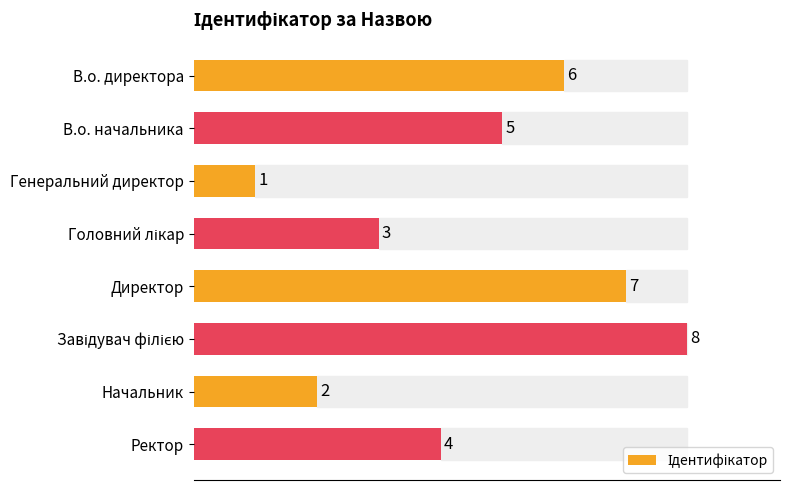

At which label is the value closest to 4?

Ректор